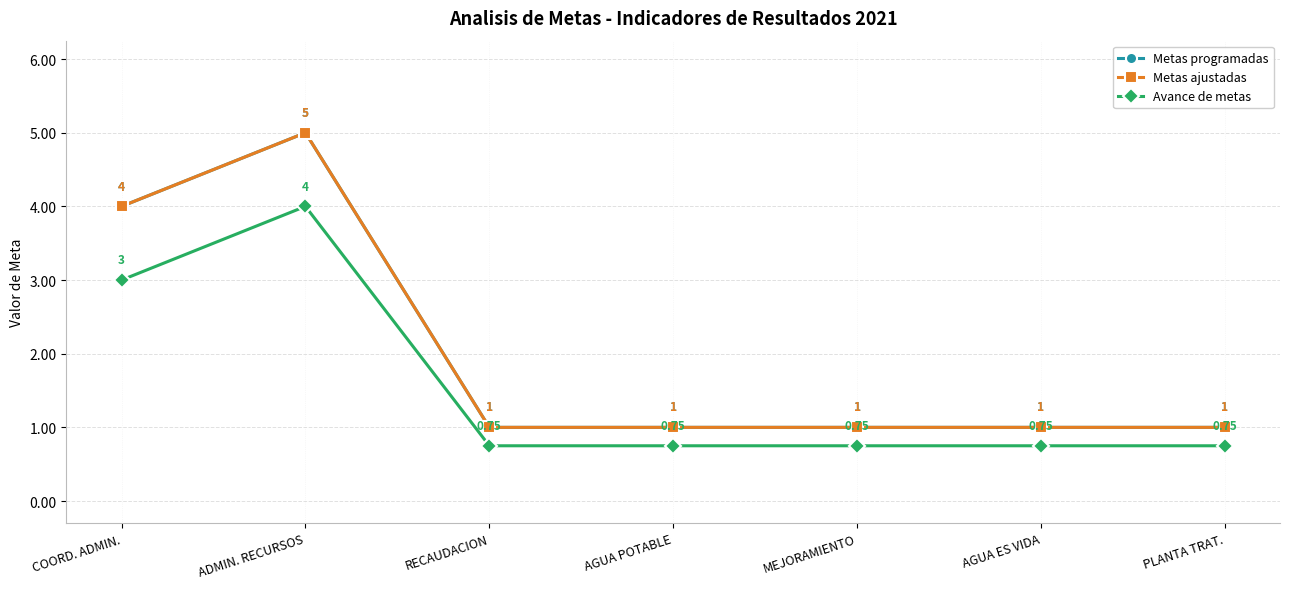

Does the chart have visible grid lines?

Yes